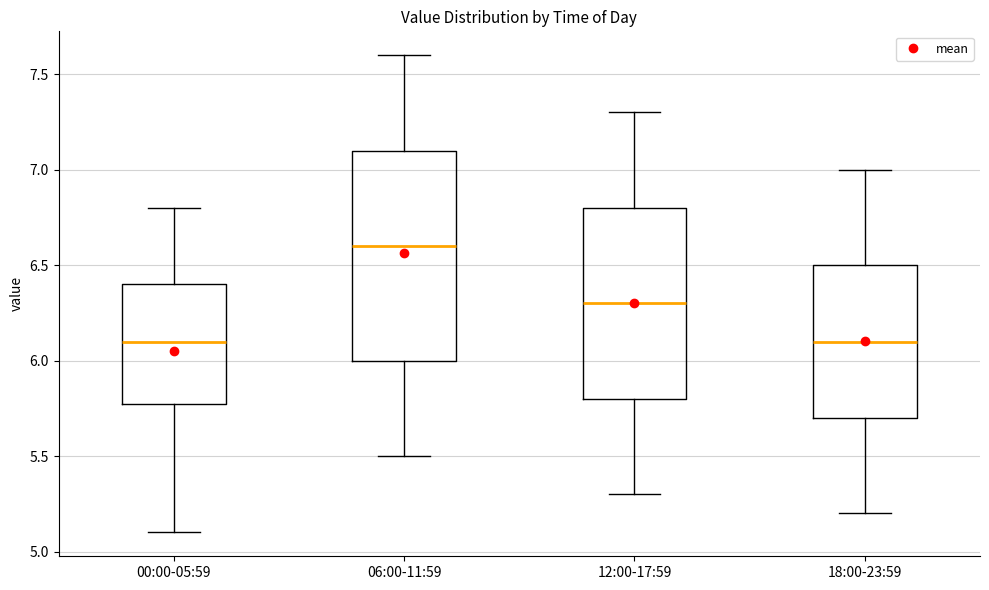

Reading left to right, read every box against the y-axis: the position of its median line, the range the box covers, and the ends of its whiskers. The values are not printed on the chart, so give them approximately, as read against the axis.

00:00-05:59: median 6.1, box 5.8 to 6.4, whiskers 5.1 to 6.8
06:00-11:59: median 6.6, box 6.0 to 7.1, whiskers 5.5 to 7.6
12:00-17:59: median 6.3, box 5.8 to 6.8, whiskers 5.3 to 7.3
18:00-23:59: median 6.1, box 5.7 to 6.5, whiskers 5.2 to 7.0